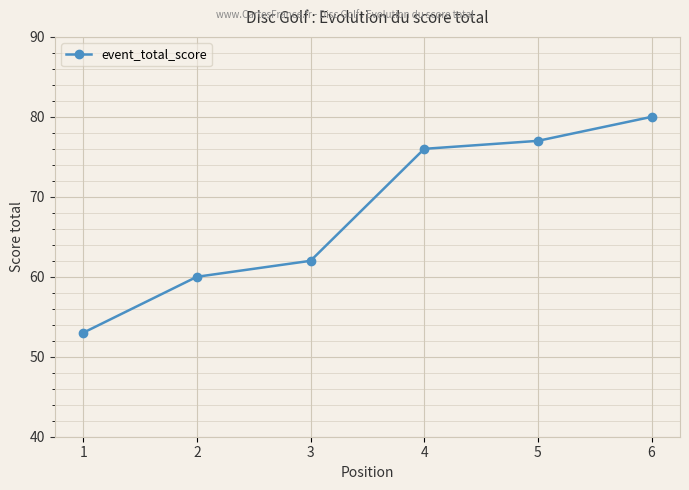

How many lines are shown in the chart?

1